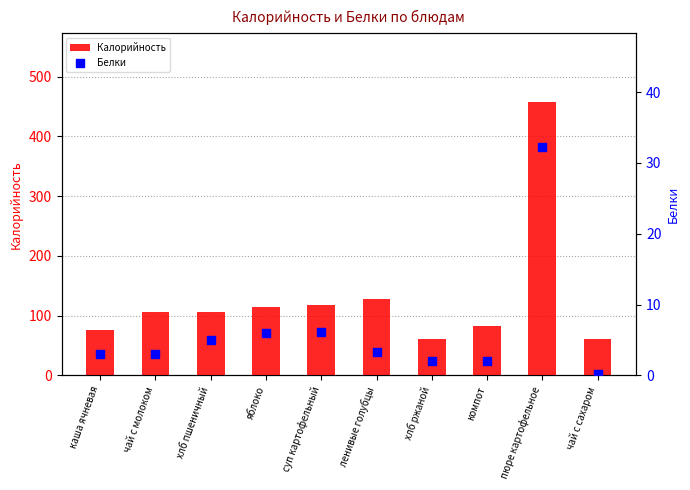

At which category is the sum across all series the highest?

пюре картофельное